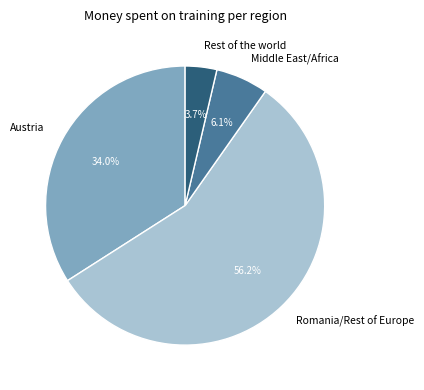

How many slices are in this pie chart?

4